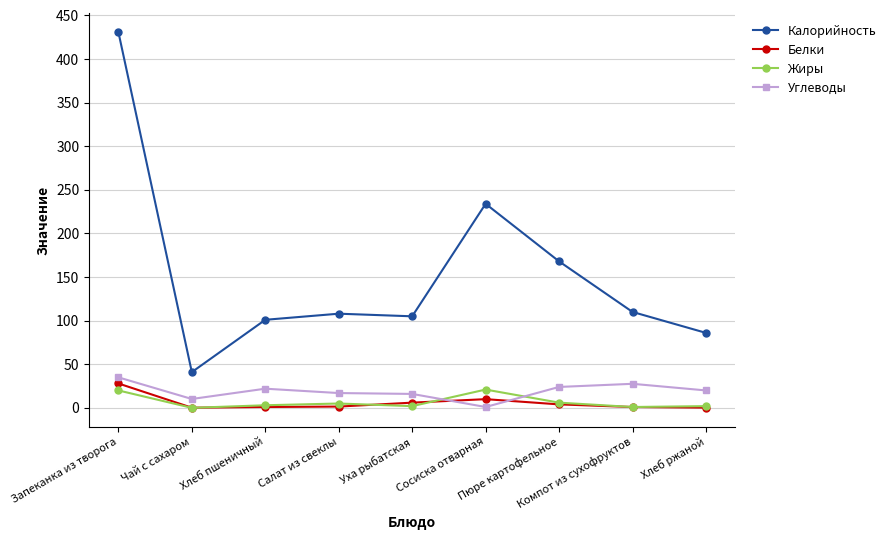

At which category is the sum across all series the highest?

Запеканка из творога